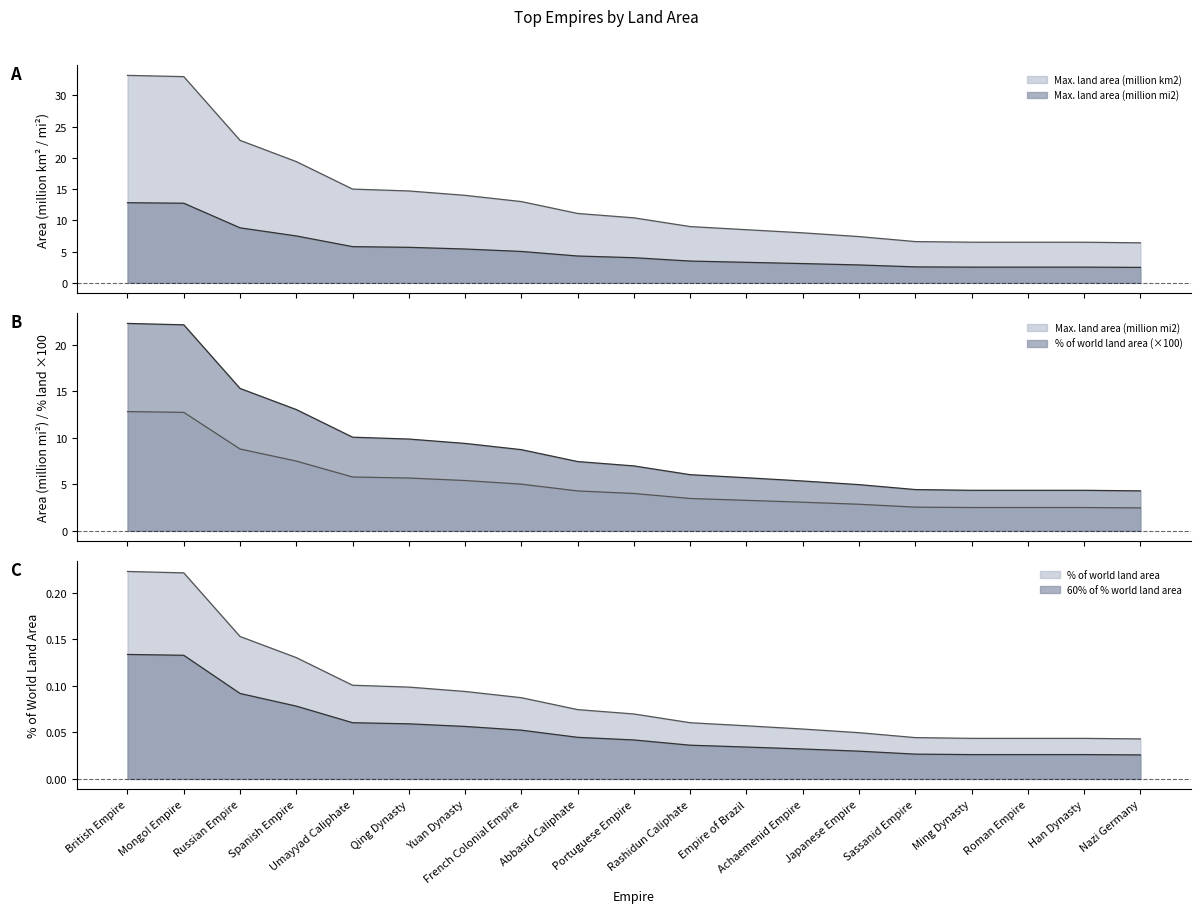

What is the value of the % of world land area point at the 5th from the left?

10.1